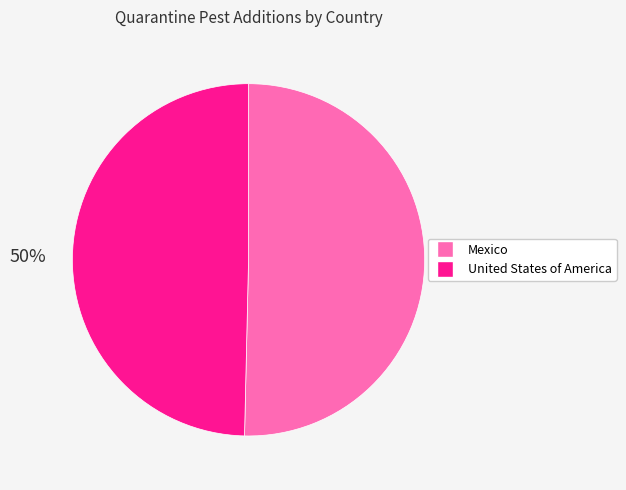

To the nearest percent, what portion does Mexico represent?

50%